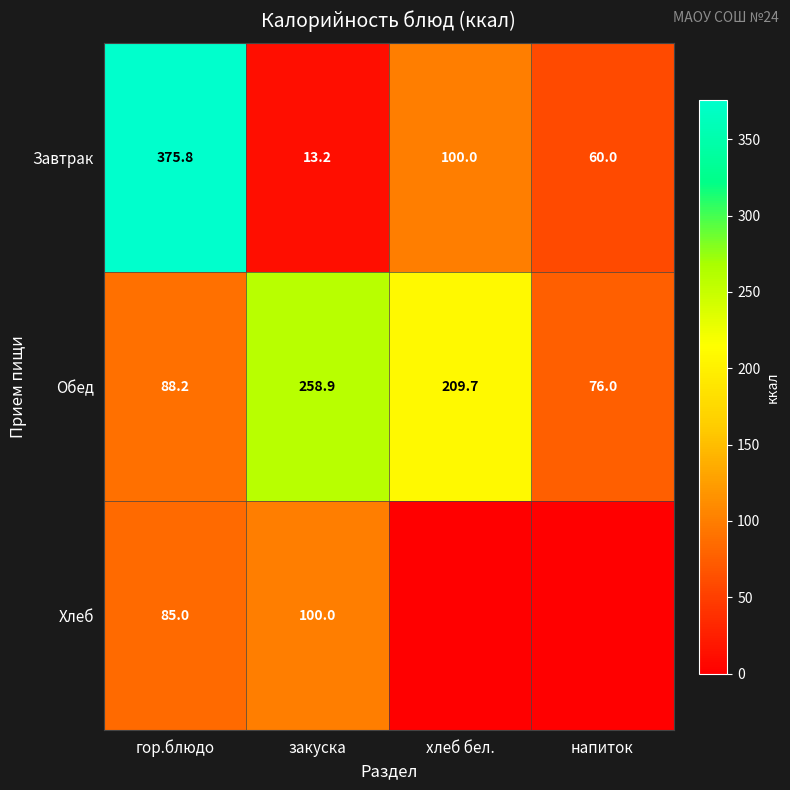

What is the difference between the highest and lowest values at закуска?

245.7